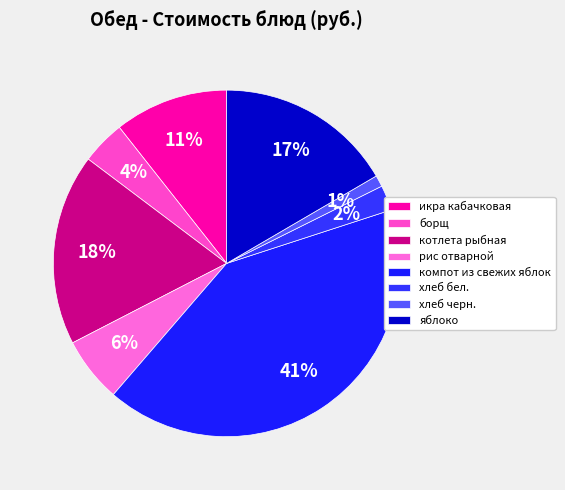

Does хлеб черн. account for over 50% of the chart?

No